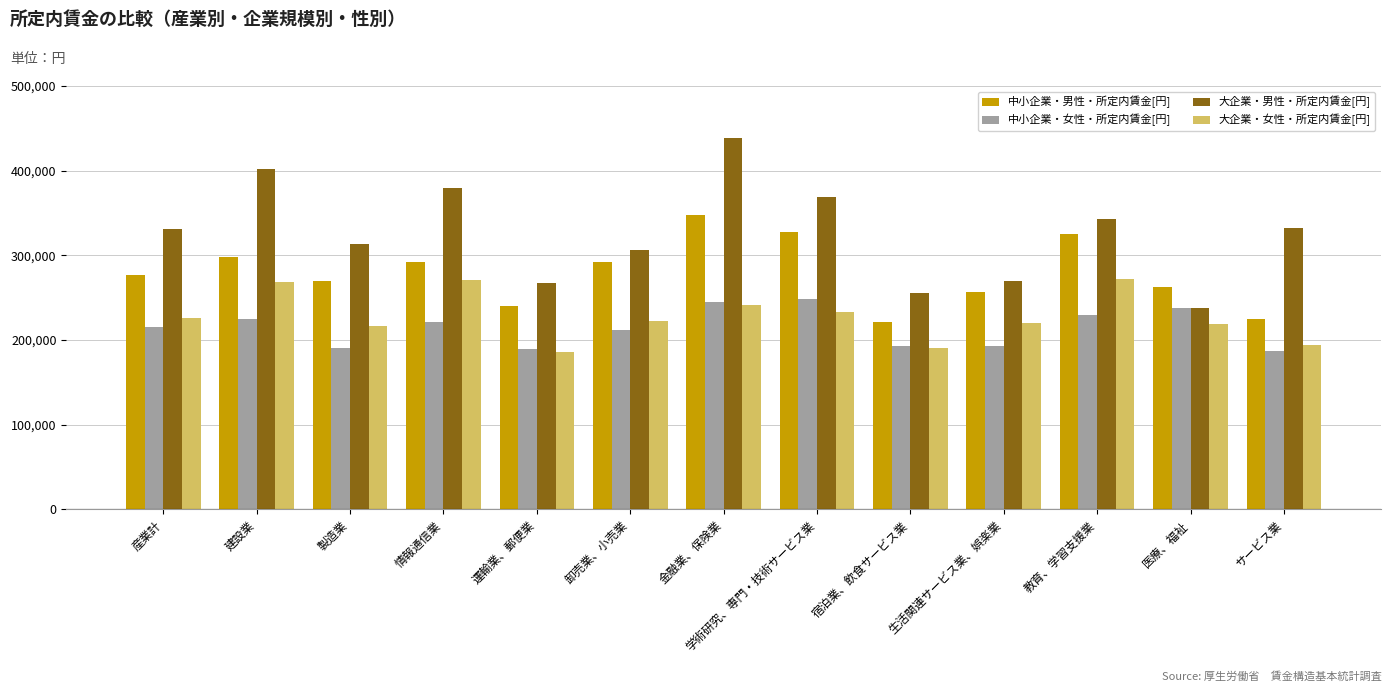

How many series are shown in this chart?

4